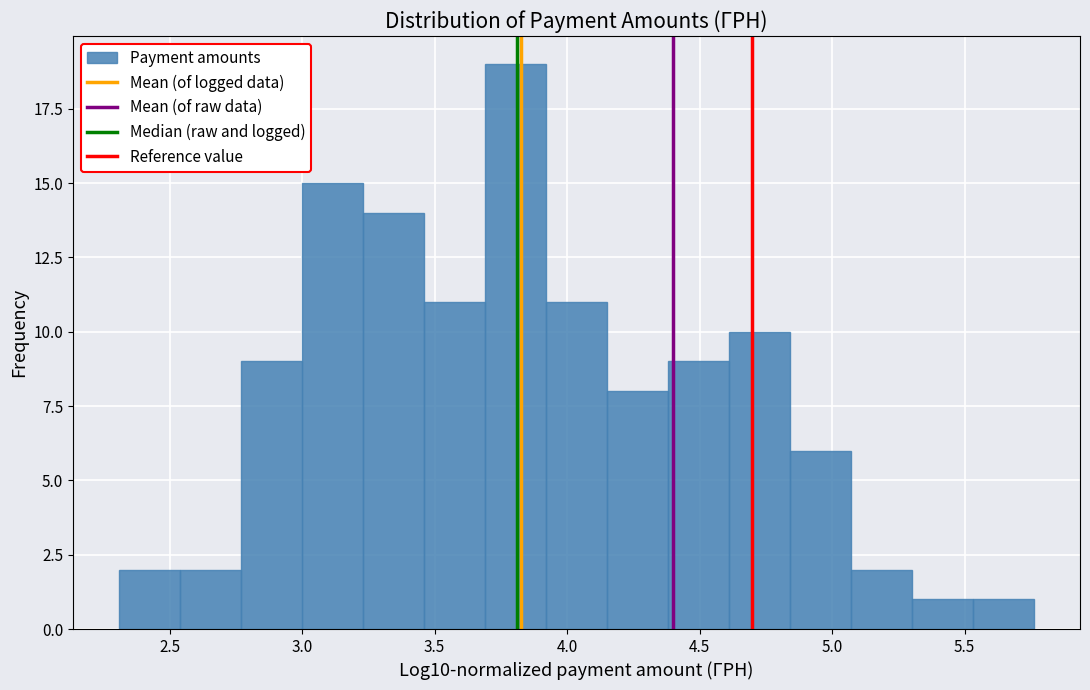

Over which range of the x-axis is the bar tallest?

3.70 to 3.90